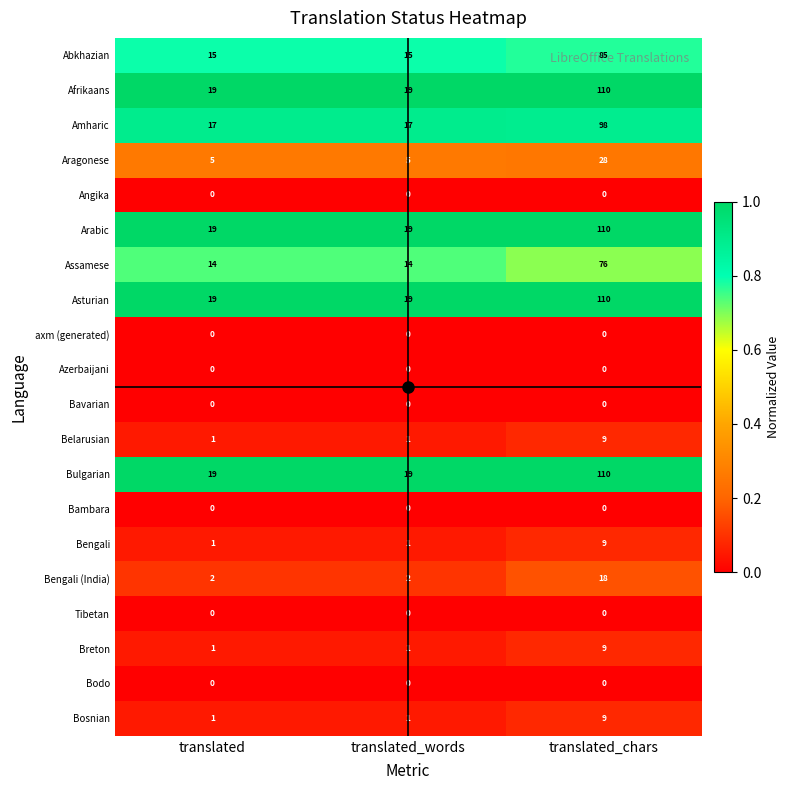

Is the value of Breton at translated_chars greater than the value of Bambara at translated_chars?

Yes